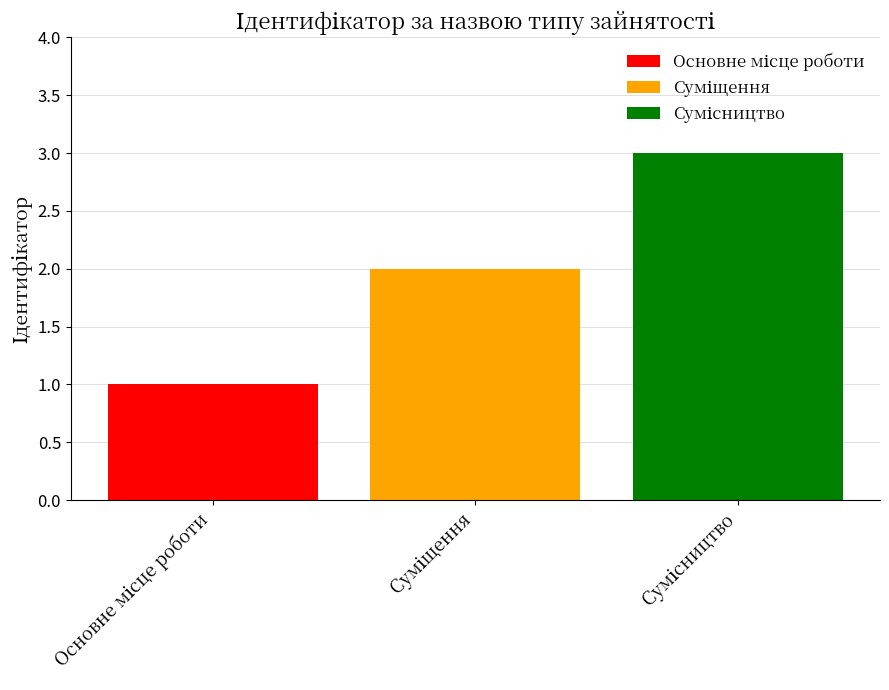

What is the greatest value displayed?

3